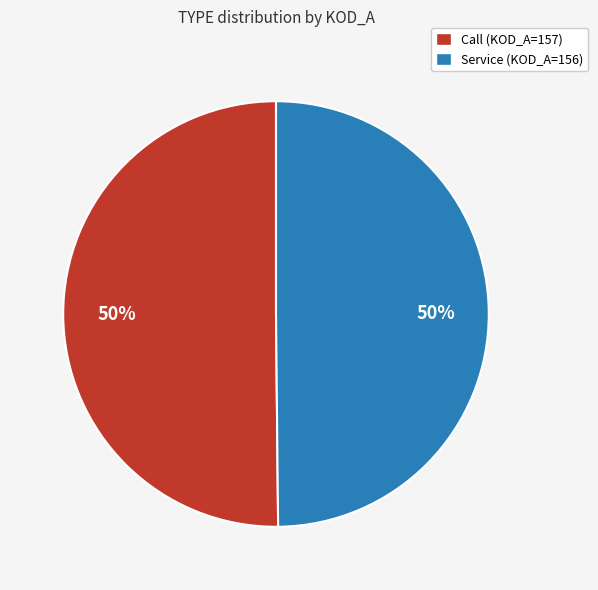

Approximately how many times larger is the value at Call compared to Service?

1.0